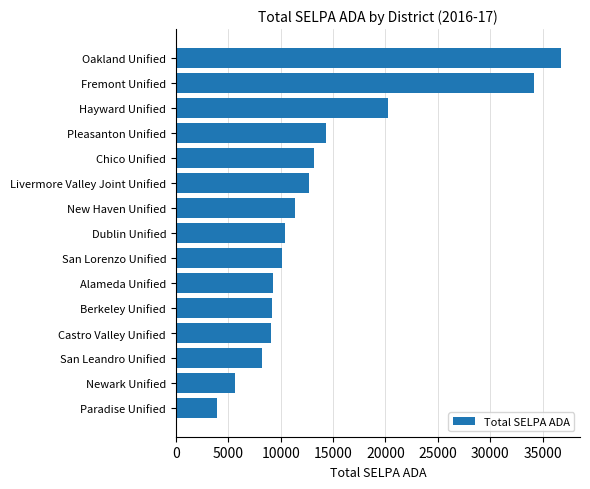

How many categories are shown in the chart?

15